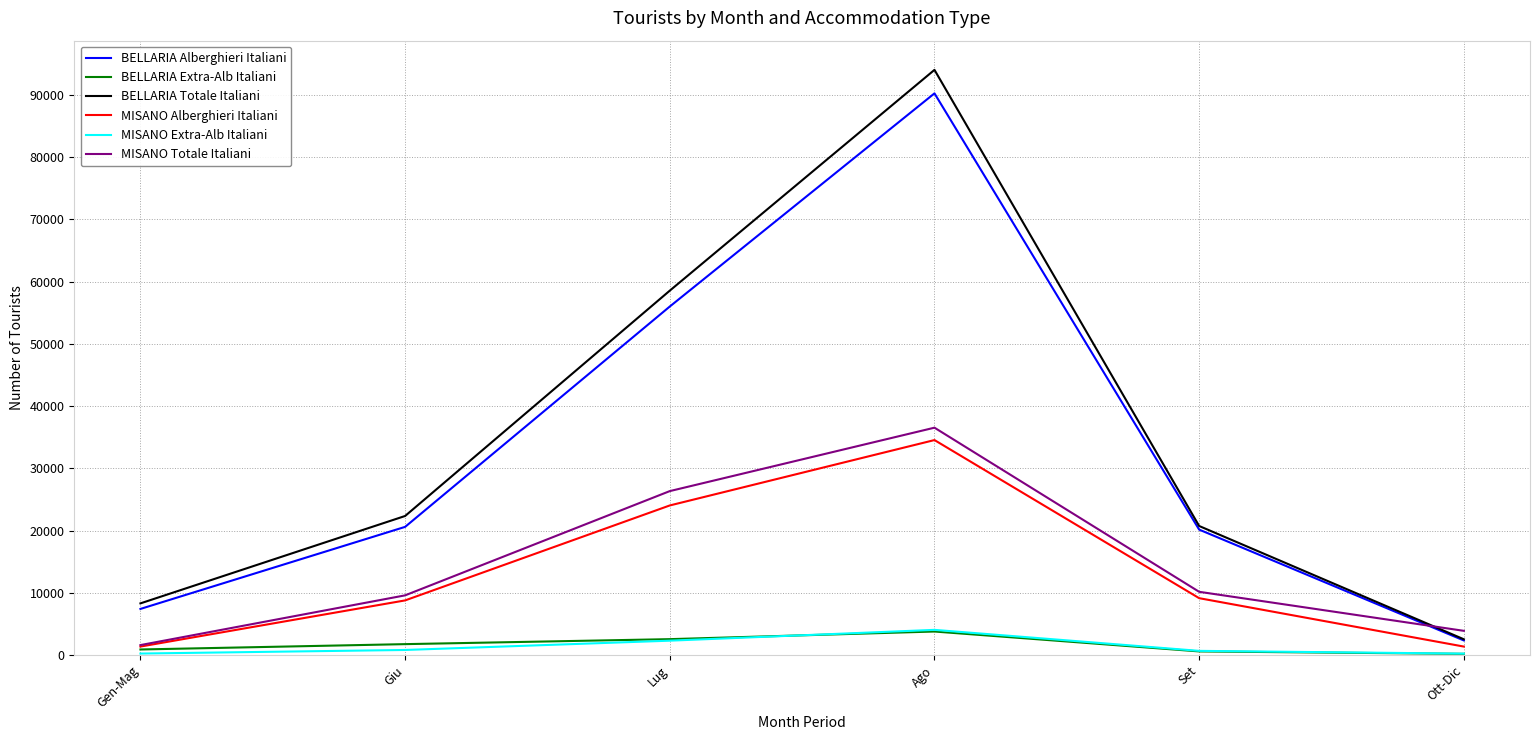

True or false: MISANO Extra-Alb Italiani and BELLARIA Alberghieri Italiani intersect in this chart.

False